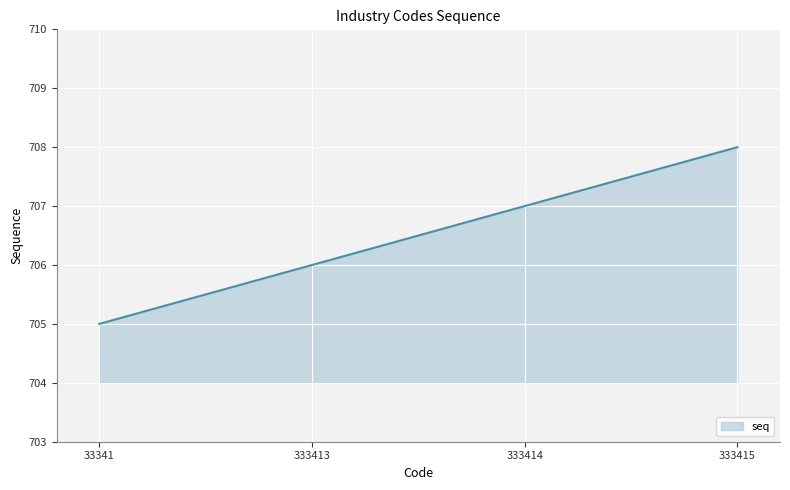

Reading left to right, list all the values displayed in this chart.

705	706	707	708